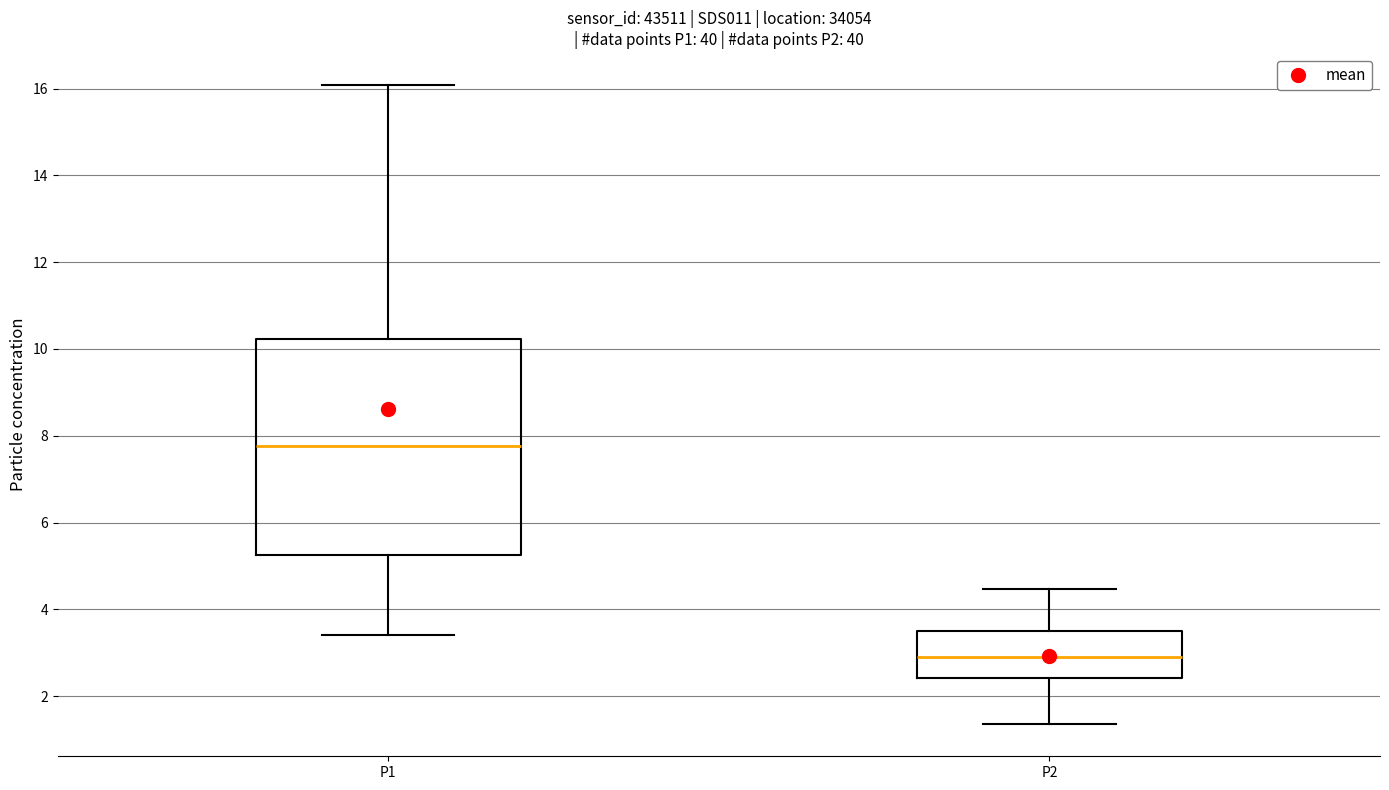

Which box's median line is the lowest?

P2